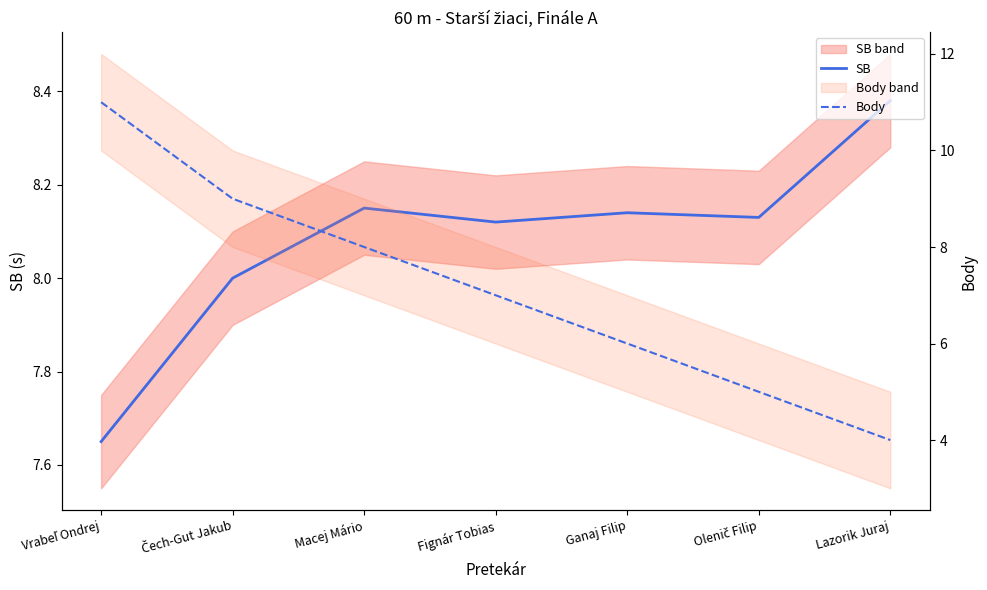

Rank the series by their maximum value, from lowest to highest.

SB, Body